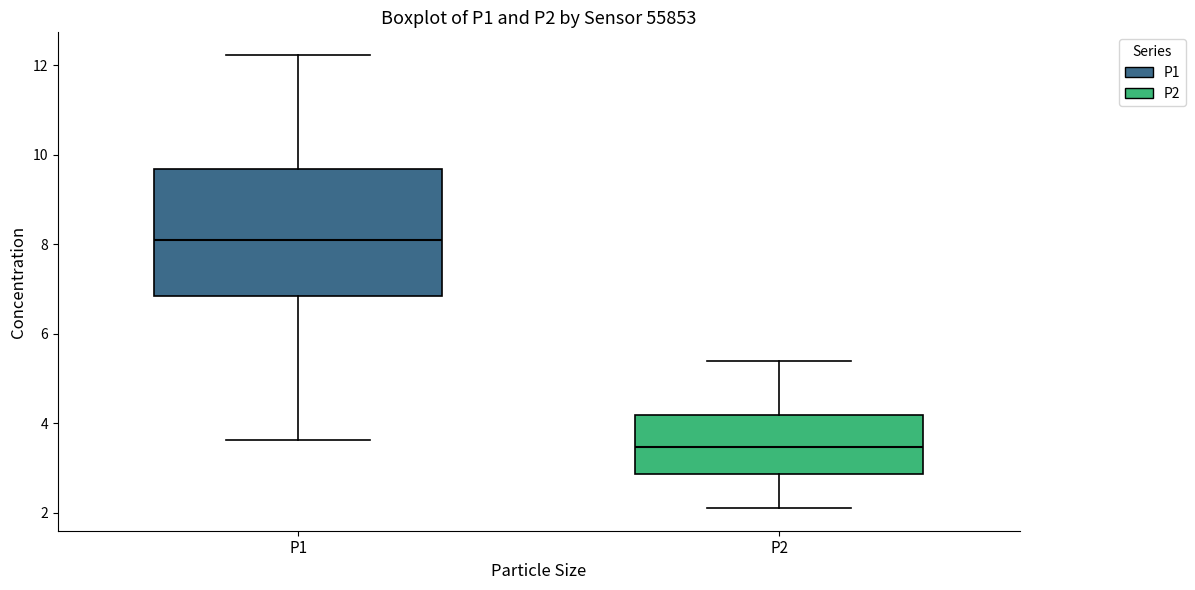

Where does the upper whisker of the box for P1 end on the y-axis? The values are not printed on the chart, so give them approximately, as read against the axis.

12.2